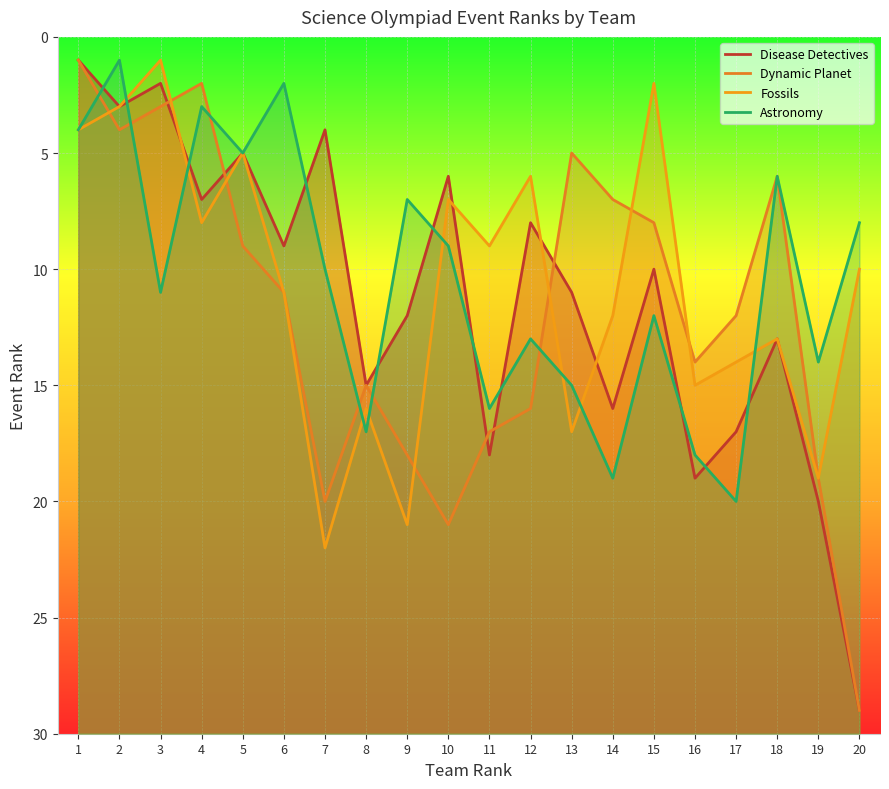

How many data points in Astronomy are less than 11?

10